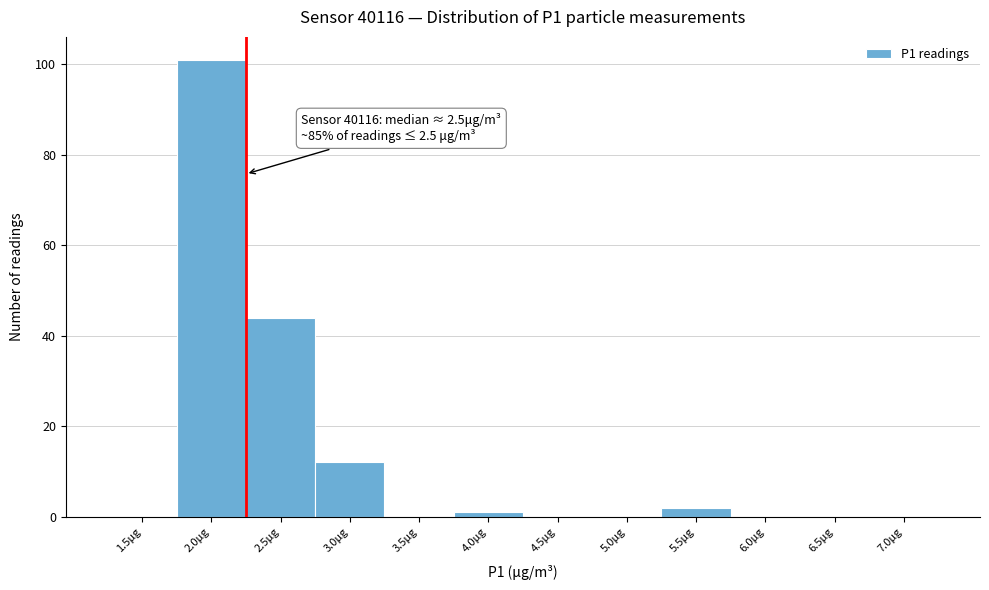

Reading right to left, extract all data points from this chart.

7.0μg=0	6.5μg=0	6.0μg=0	5.5μg=2	5.0μg=0	4.5μg=0	4.0μg=1	3.5μg=0	3.0μg=12	2.5μg=44	2.0μg=101	1.5μg=0